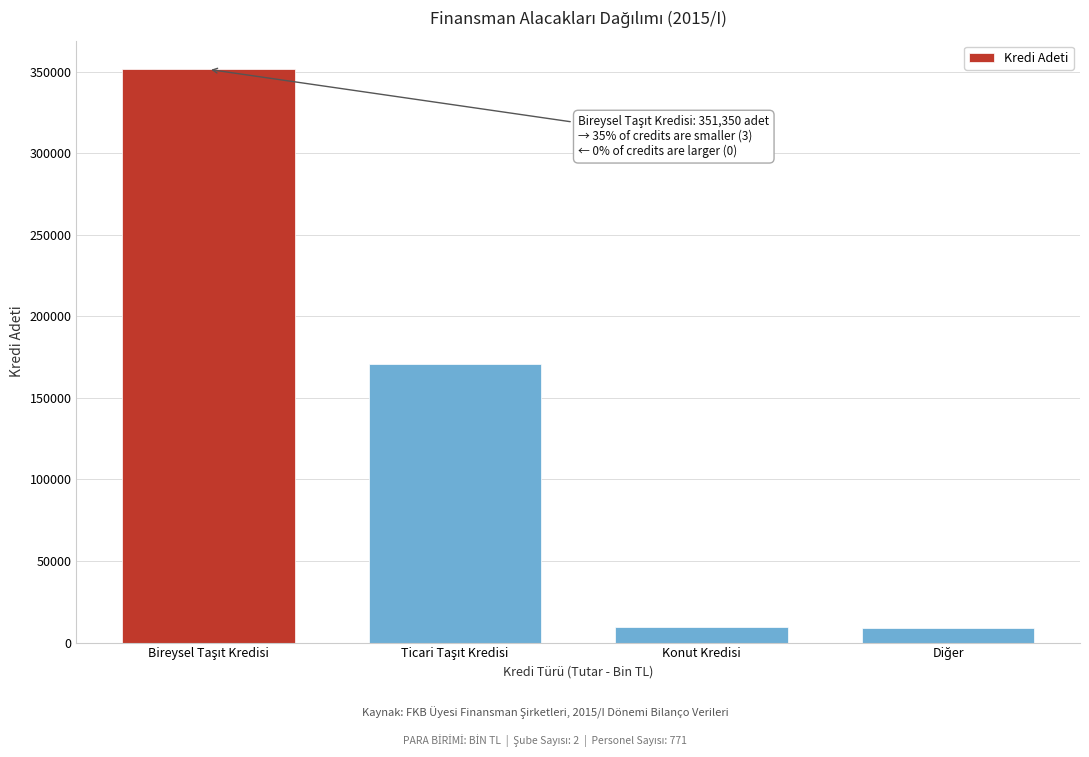

What is the value of the 4th bar from the left?

8644